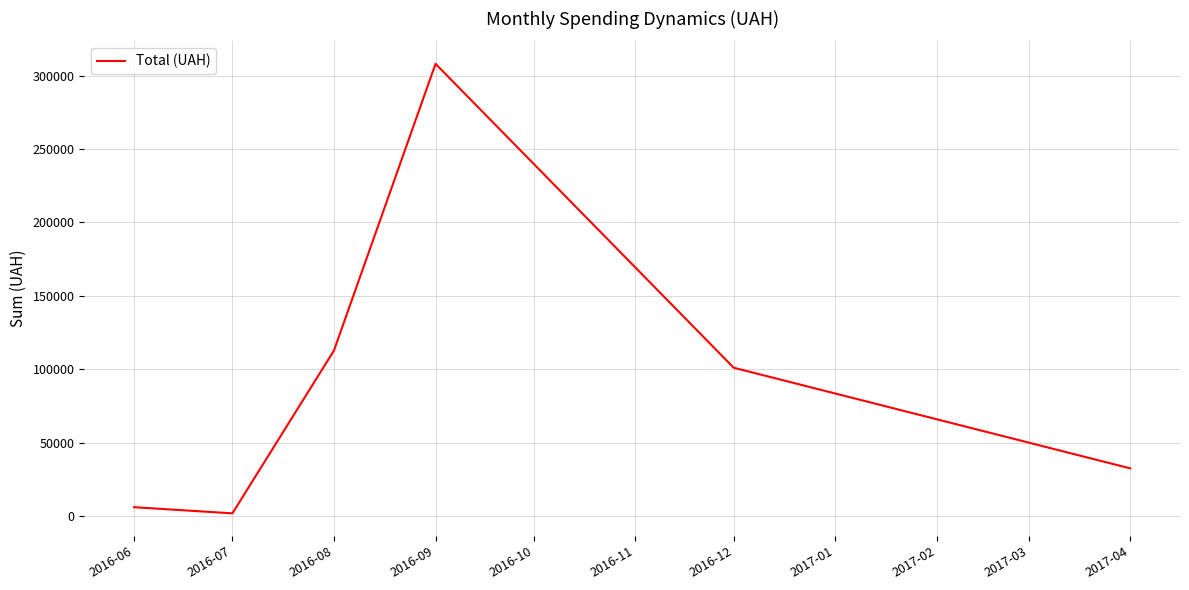

List the labels in order of value, smallest first.

2016-07, 2016-06, 2017-04, 2016-12, 2016-08, 2016-09